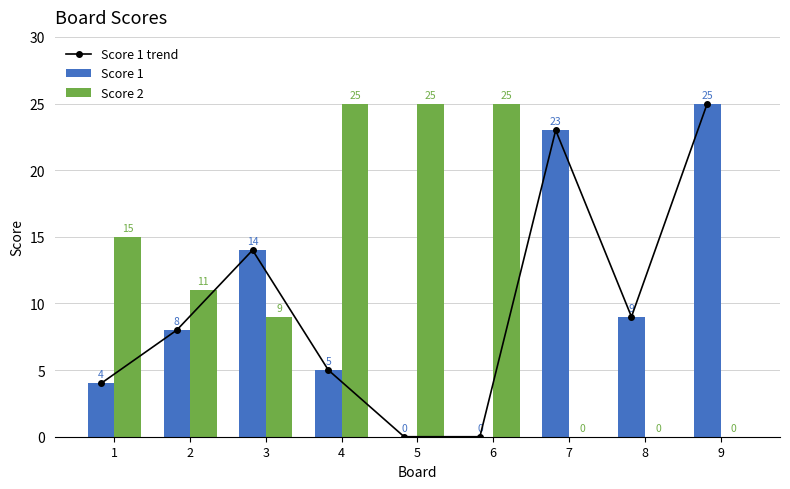

At which category is the sum across all series the highest?

9